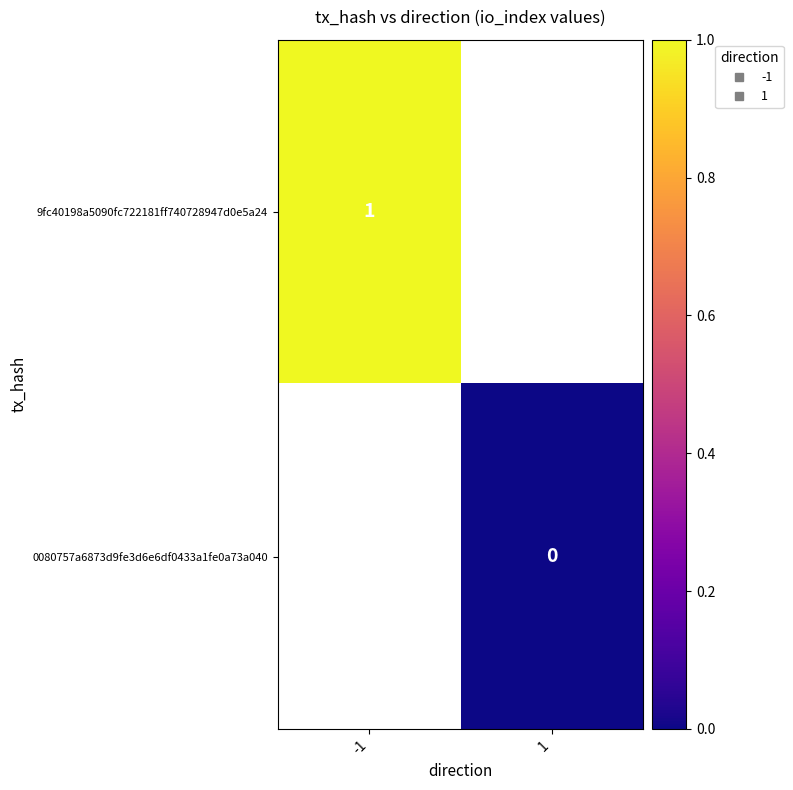

Rank the categories by 9fc40198a5090fc722181ff740728947d0e5a24 value from lowest to highest.

-1, 1